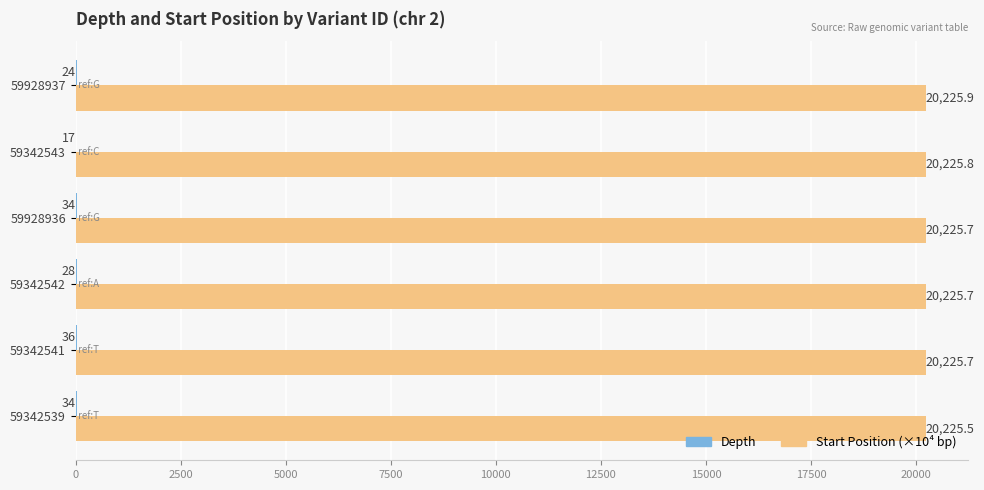

What is the sum of all Start Position (×10⁴ bp) values?

121354.3